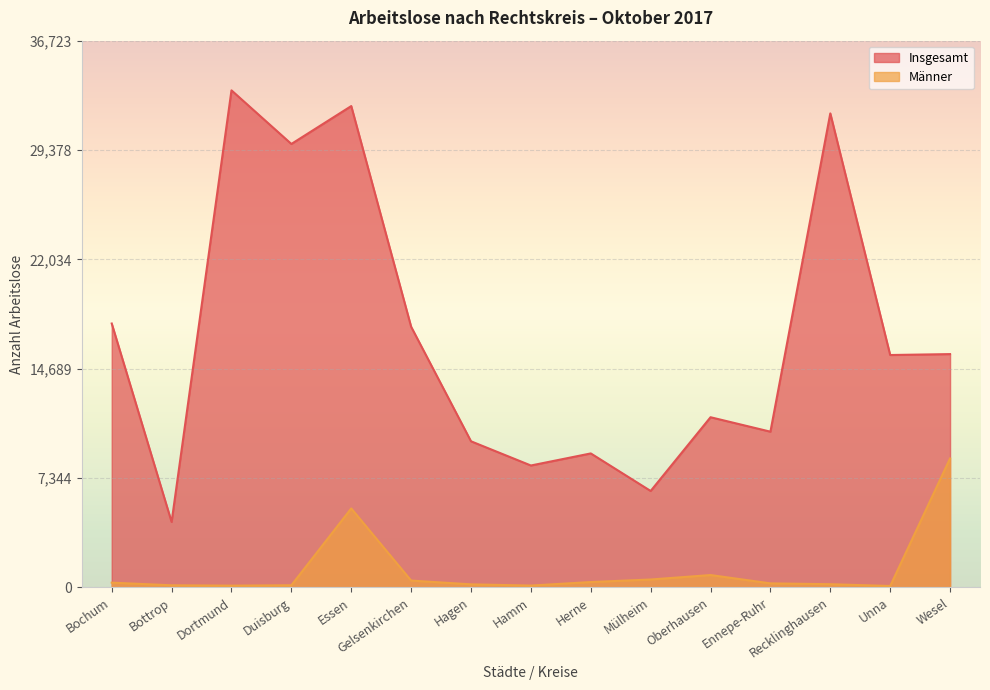

What position from the left is Unna?

14